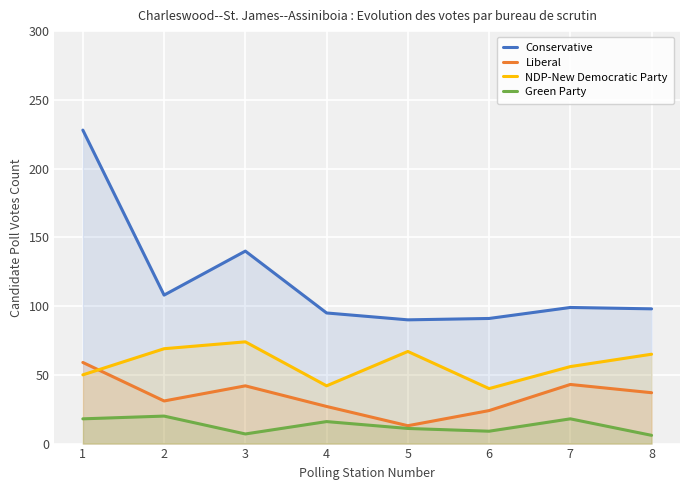

What is the difference between the Liberal values at 1 and 4?

32